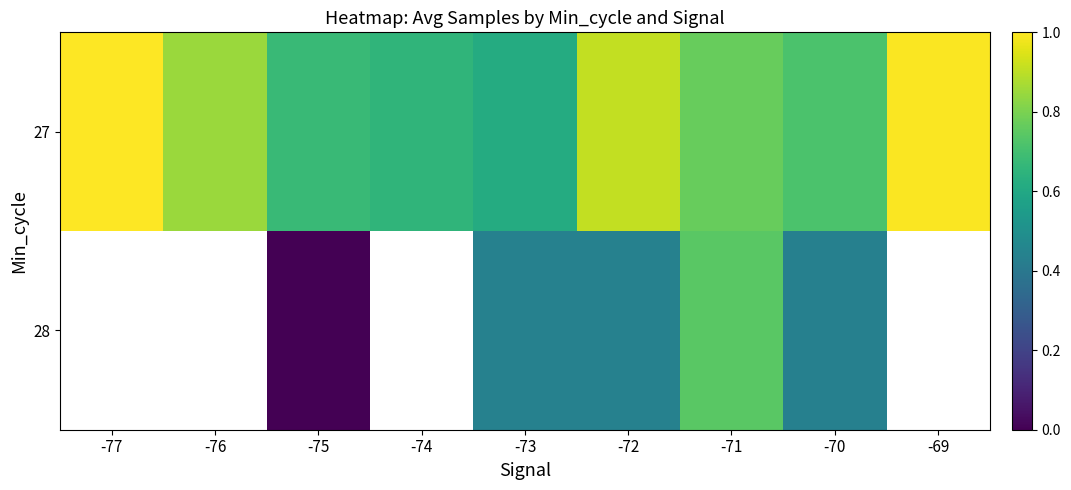

What is the spread (max minus min) of values at -73?

7529.8